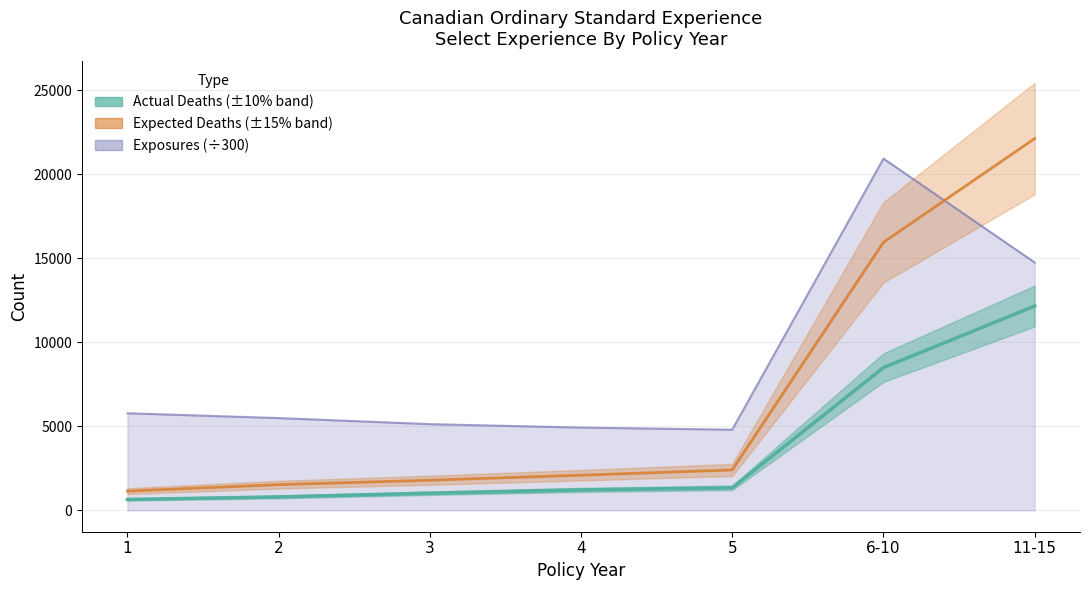

Which series has the widest spread of values?

Expected Deaths (Number)